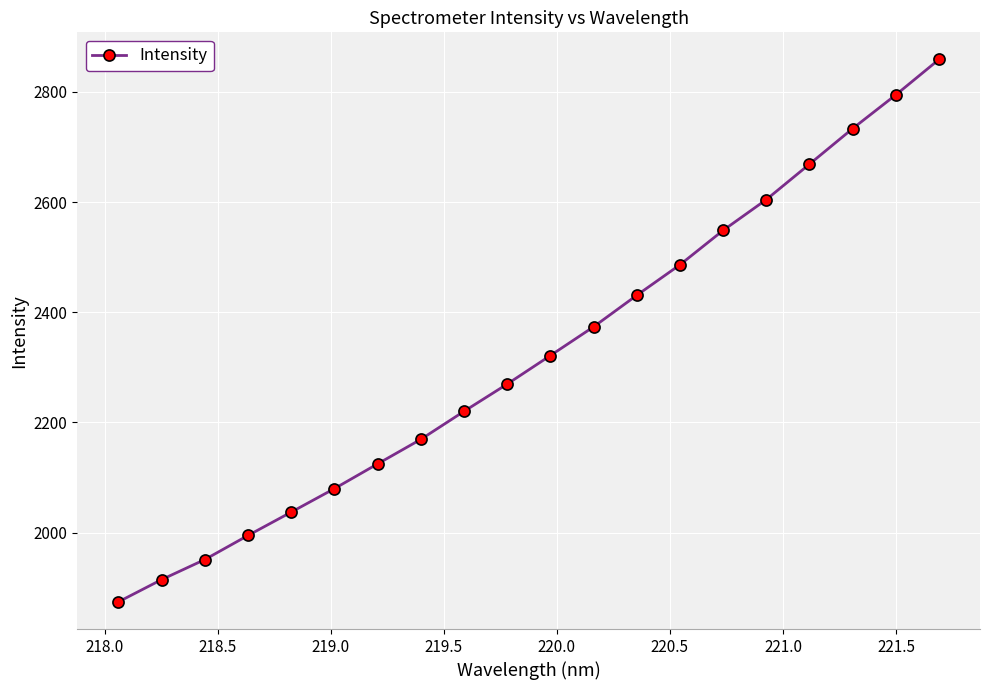

What is the average value?

2322.7